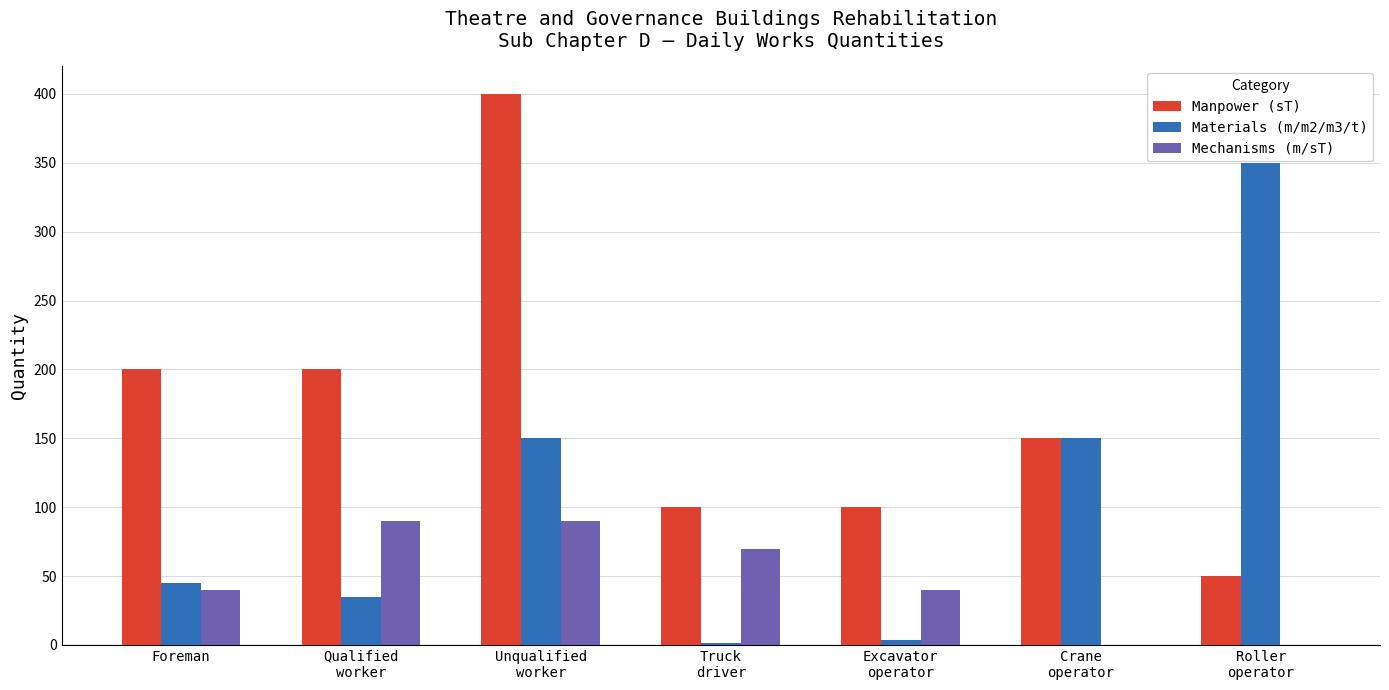

Are the bars horizontal?

No